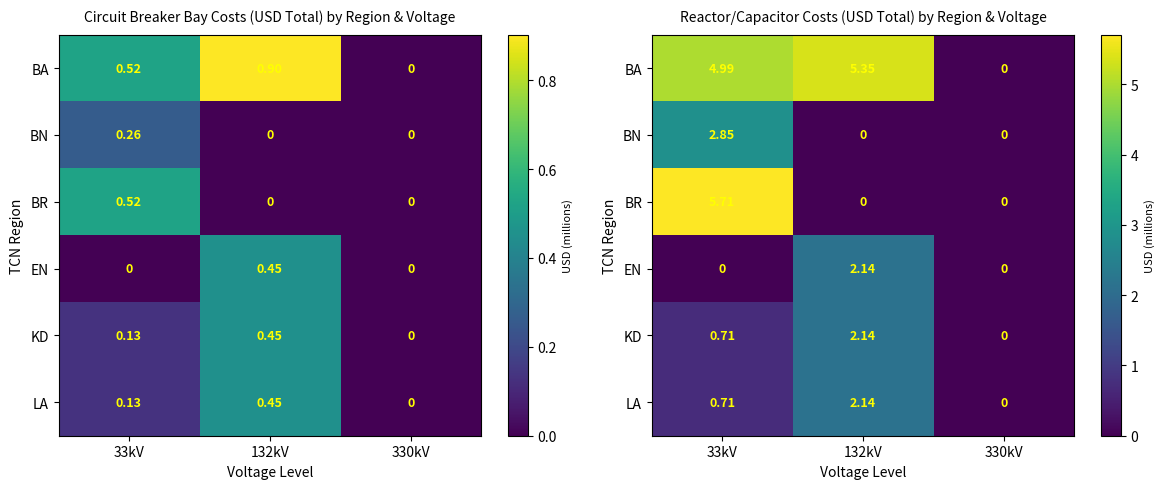

What is the difference between the maximum and minimum values in the BR series?

5.7